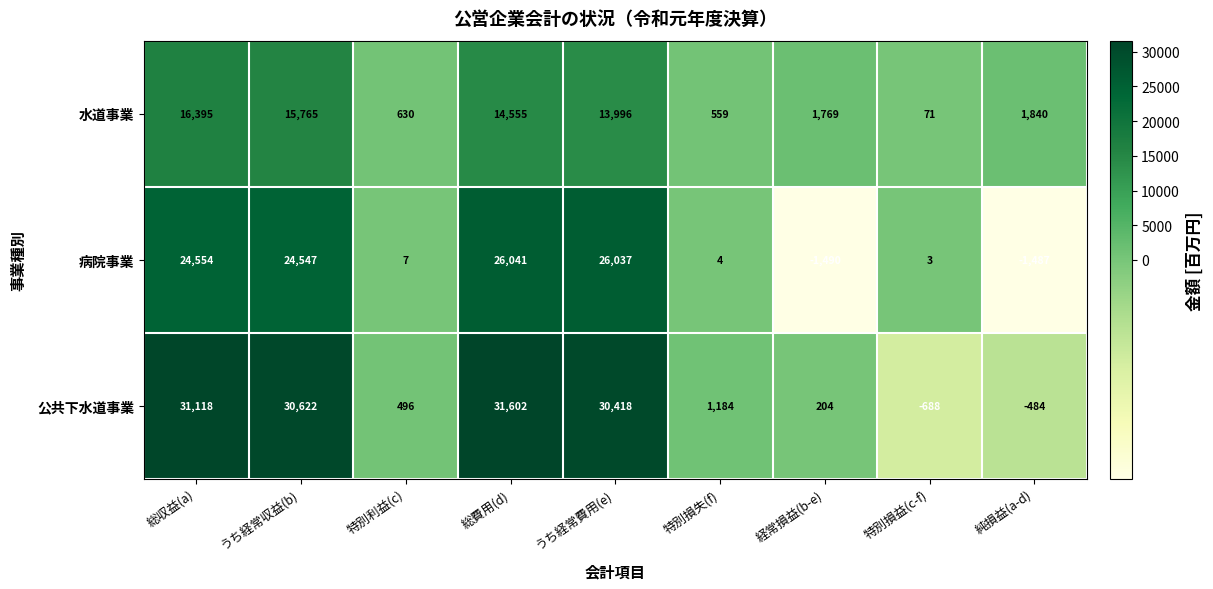

Which series has the largest total across all categories?

公共下水道事業